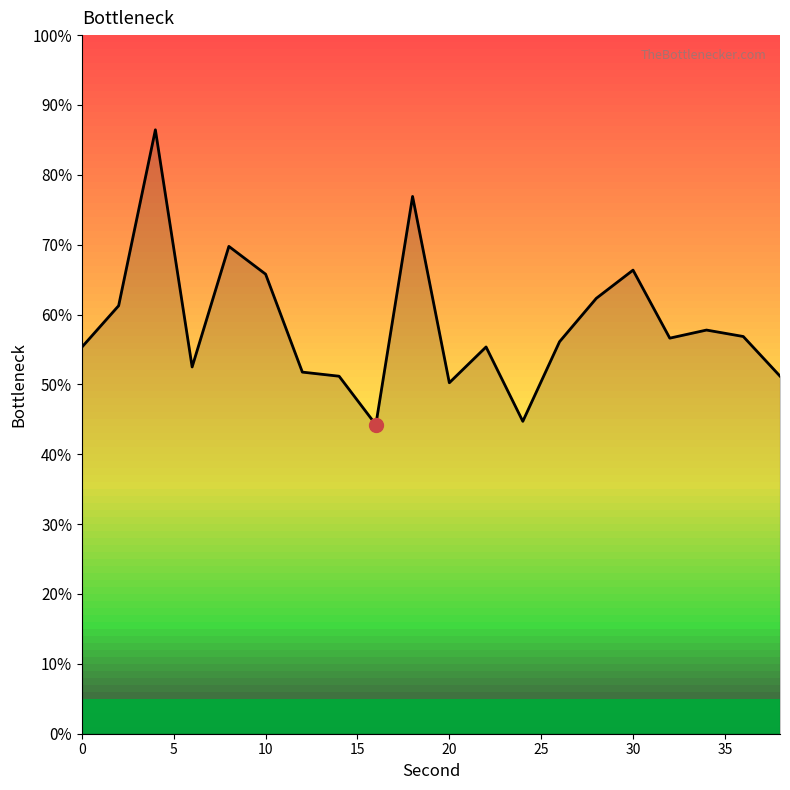

What is the difference between the maximum and minimum values?

42.2